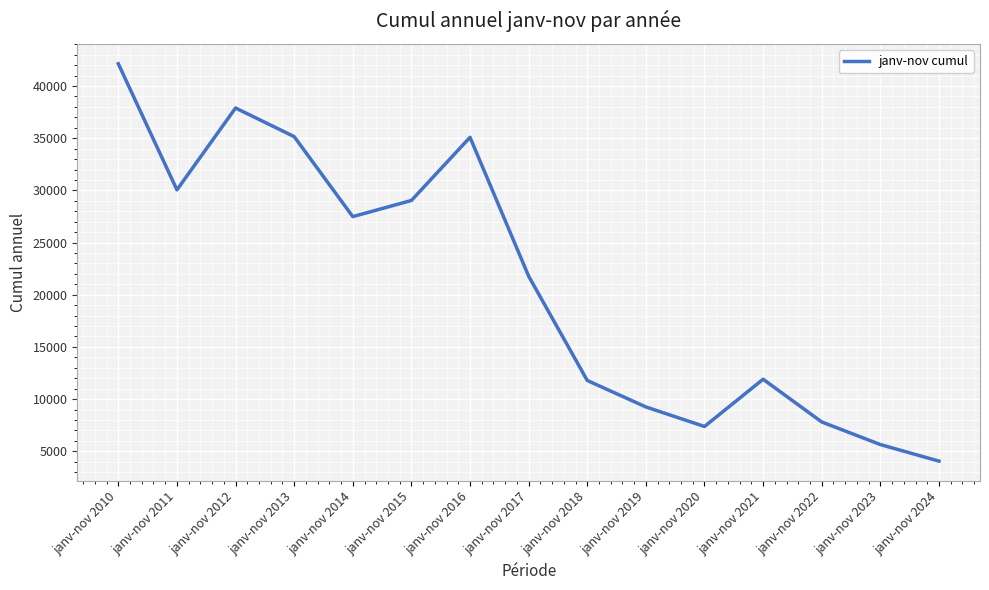

What is the greatest value displayed?

42138